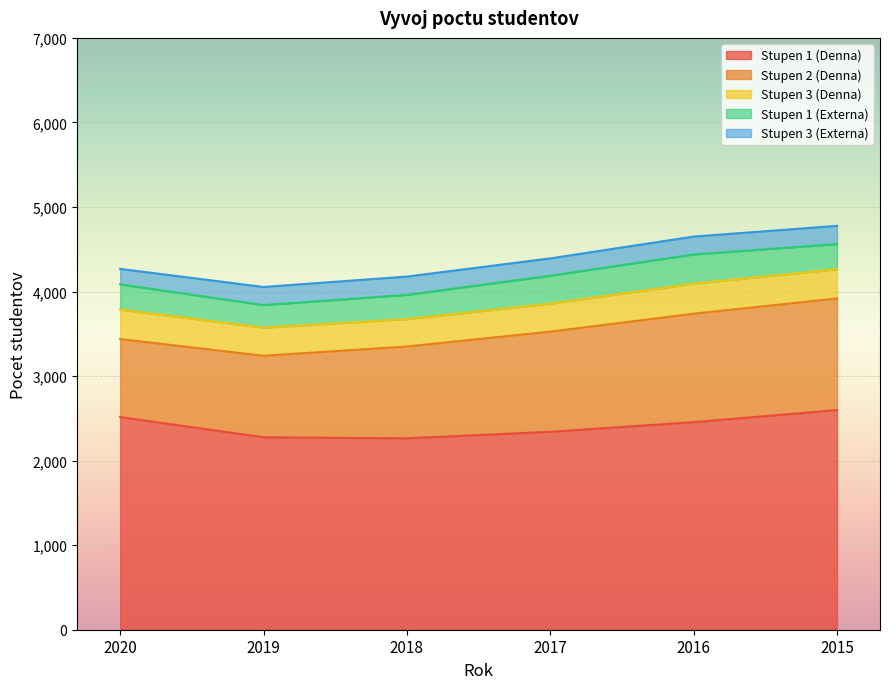

Which series has the largest range (max minus min)?

Stupen 2 (Denna)